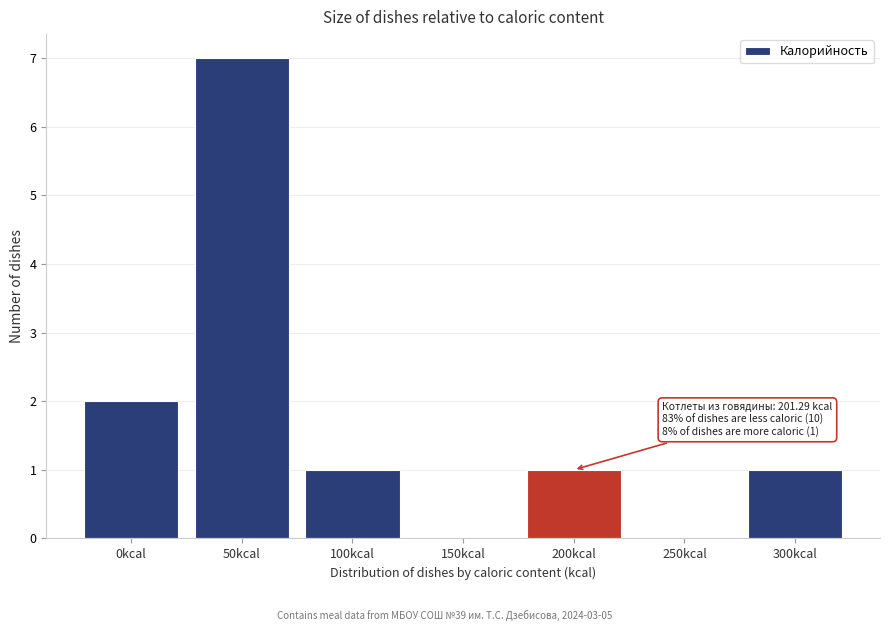

Reading right to left, extract all data points from this chart.

300kcal=1	250kcal=0	200kcal=1	150kcal=0	100kcal=1	50kcal=7	0kcal=2